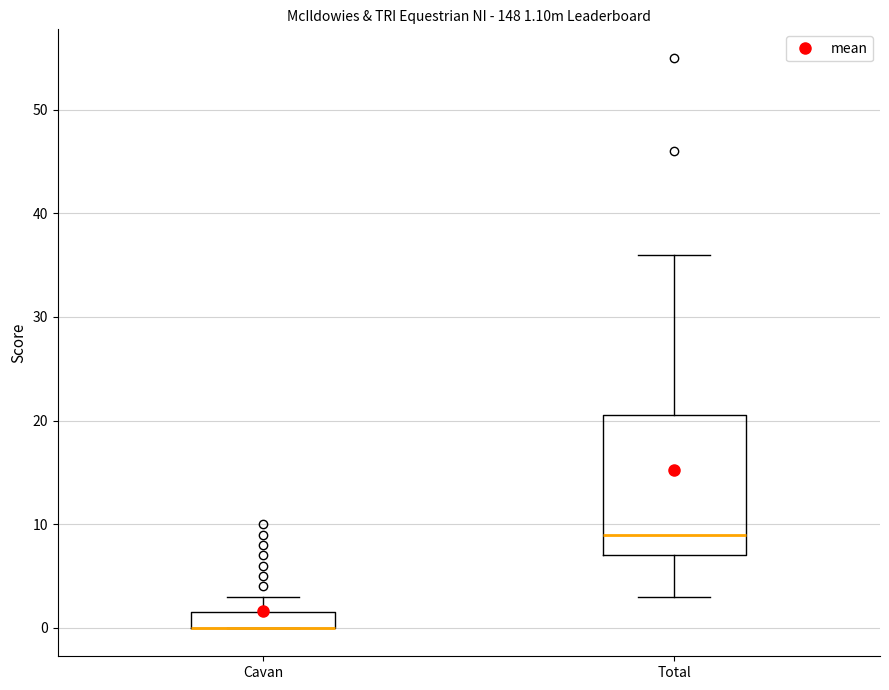

Which box is the tallest, from its lower edge to its upper edge?

Total